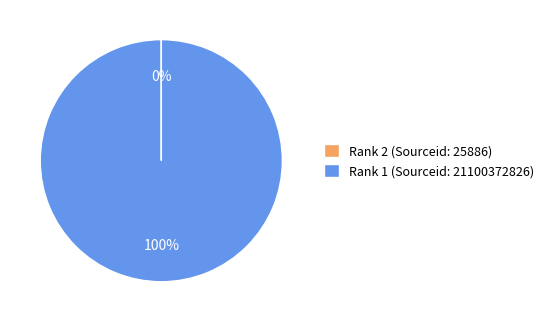

Is it true that Rank 1 (Sourceid: 21100372826) is 91% of the pie?

False